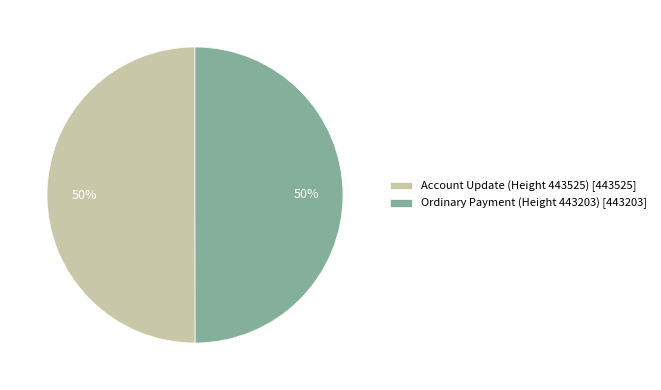

Is the sum of Ordinary Payment (Height 443203) [443203] and Account Update (Height 443525) [443525] greater than half?

Yes